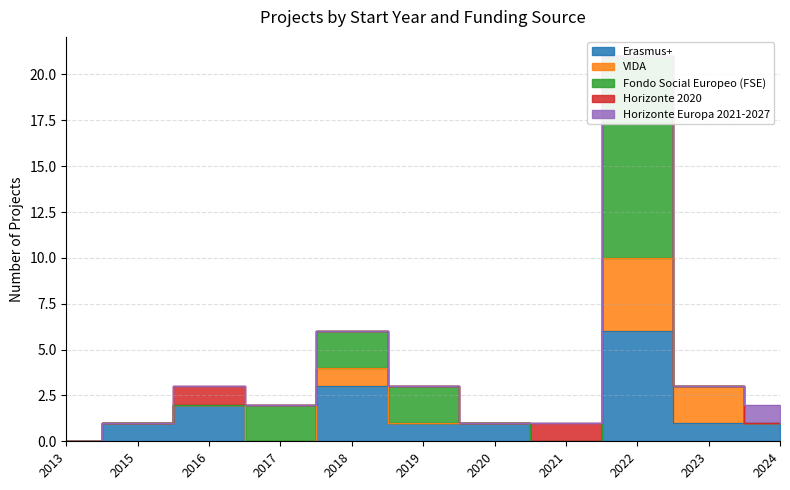

Which series has the largest total across all categories?

Fondo Social Europeo (FSE)